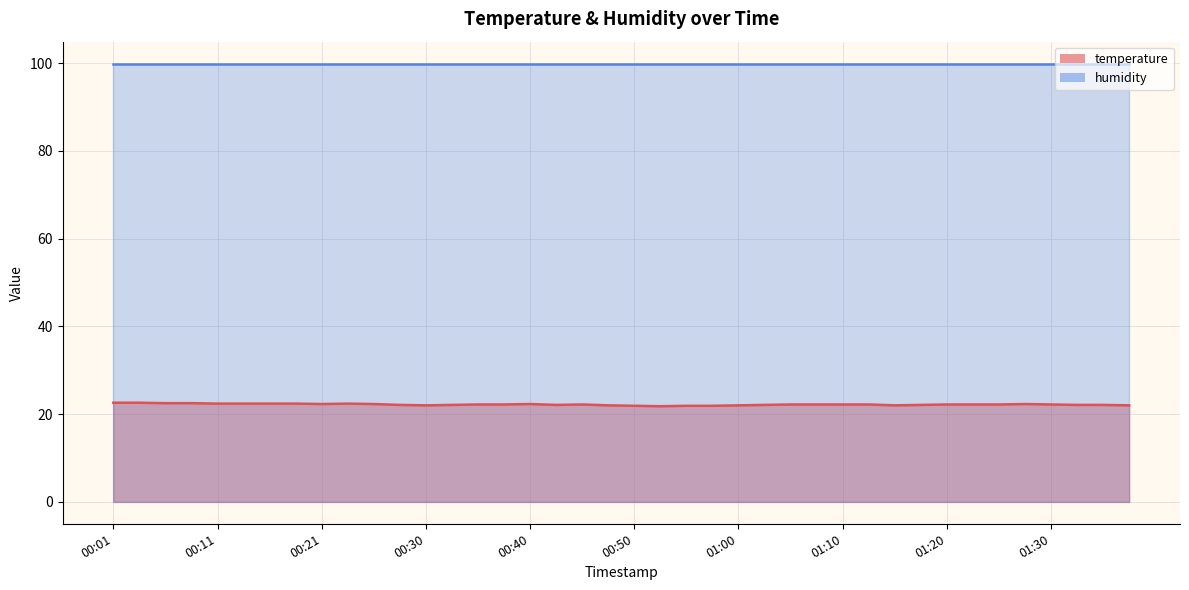

What is the label of the 31st point from the left?

01:15